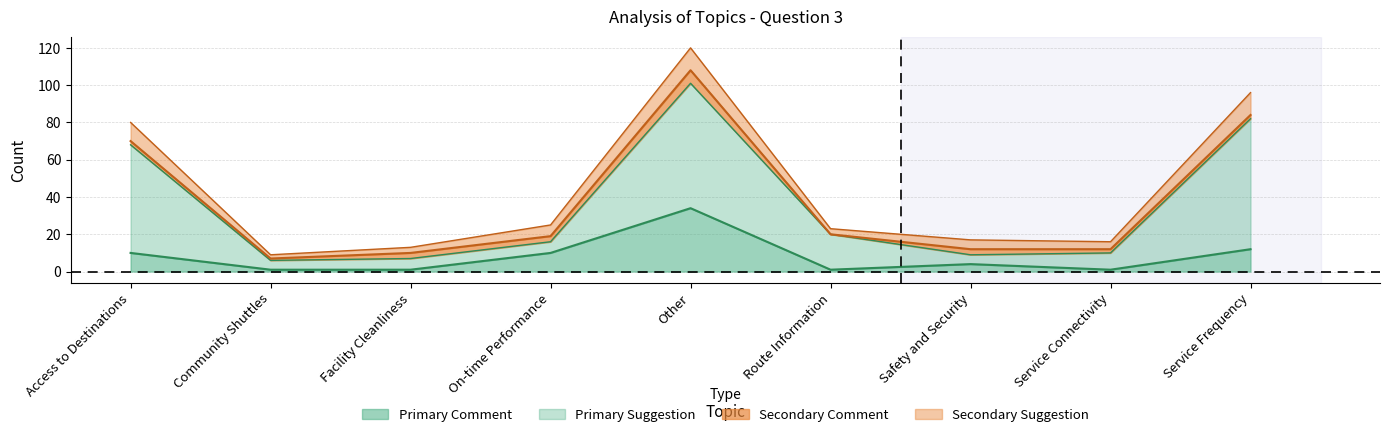

True or false: Primary Comment has a value of 1 at Facility Cleanliness.

True